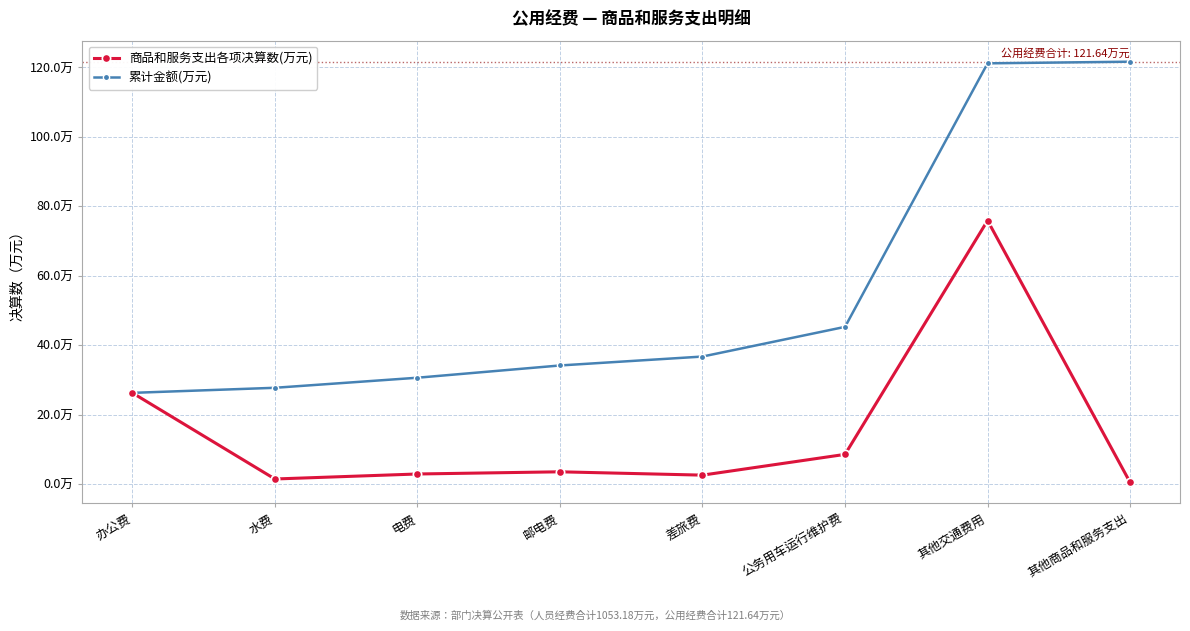

What is the total value across all series at 其他商品和服务支出?

122.1